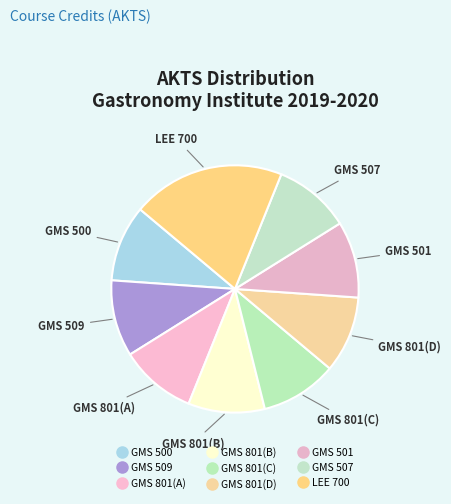

Which has a higher value, GMS 500 or GMS 801(A)?

GMS 500